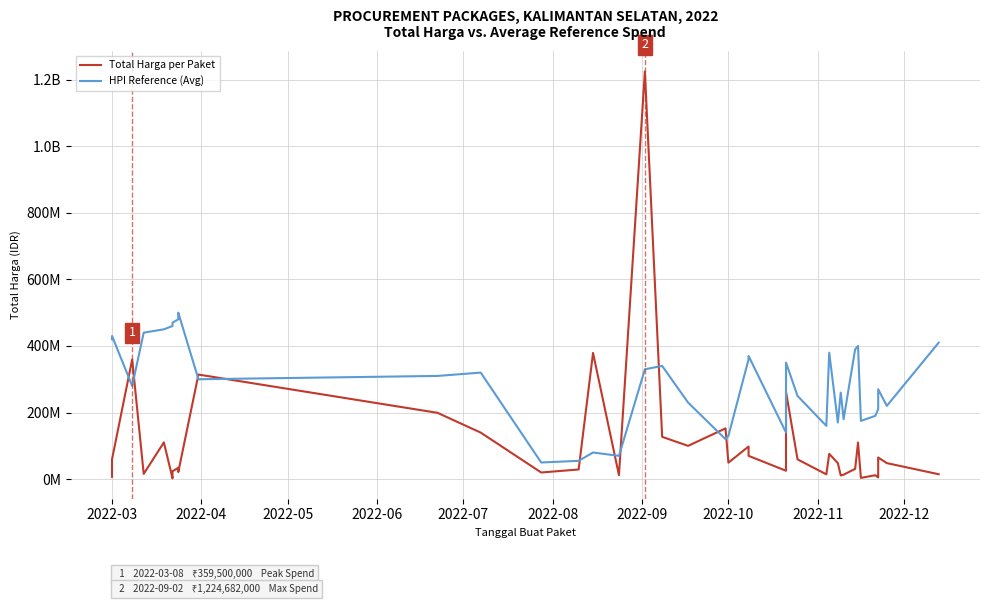

At how many categories does at least one series exceed 160798623?

33